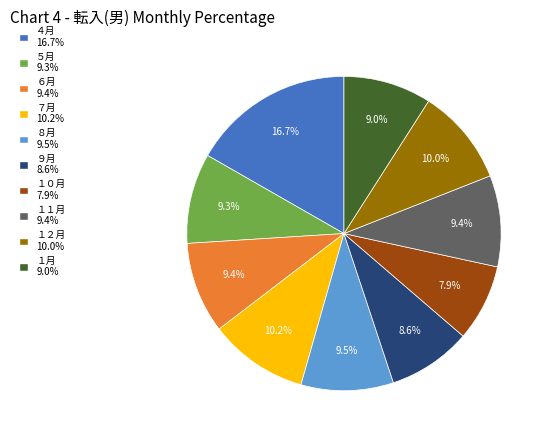

Approximately how many times larger is the value at １２月 compared to ４月?

0.6